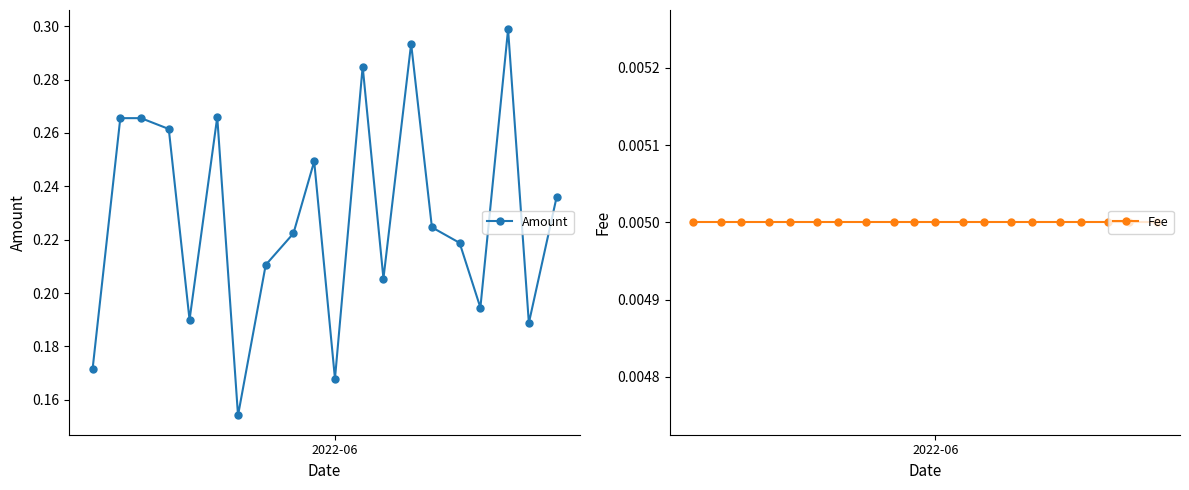

Count the Amount values in the range 0 to 1.

20